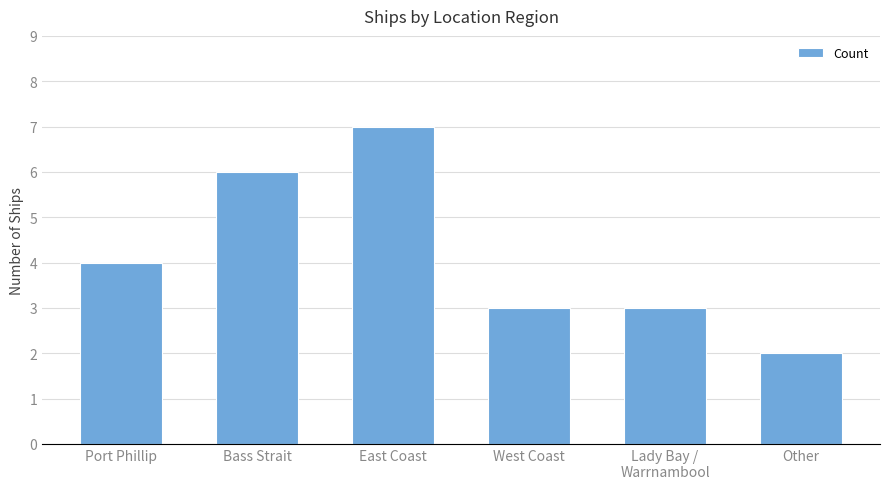

What is the label of the 5th bar from the left?

Lady Bay /
Warrnambool